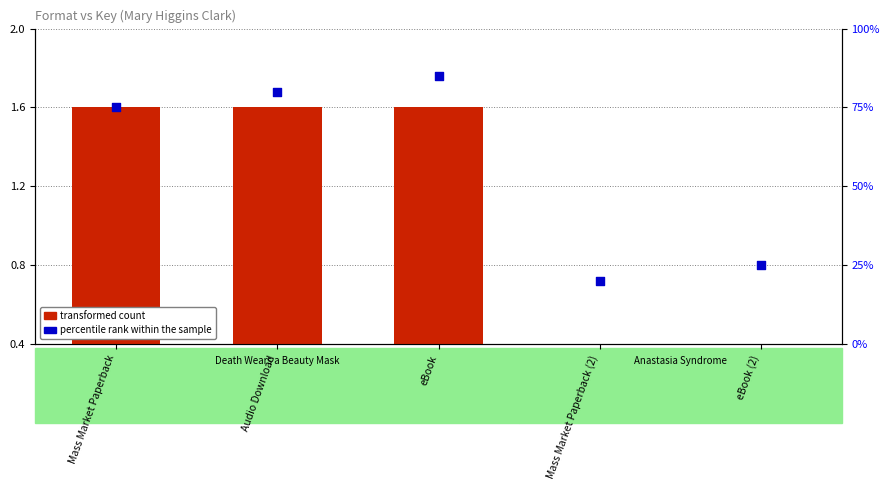

At which category is the sum across all series the highest?

eBook